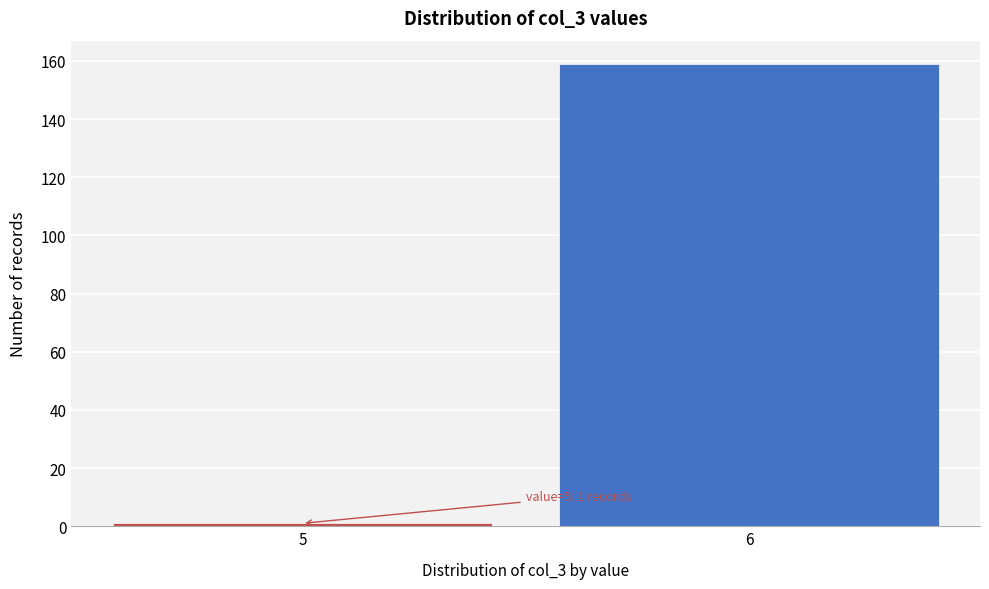

Reading right to left, transcribe all the data shown in this chart.

6=159	5=1